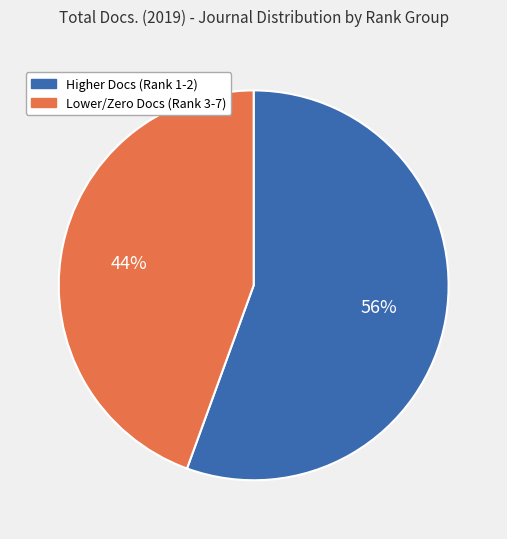

How many slices are in this pie chart?

2